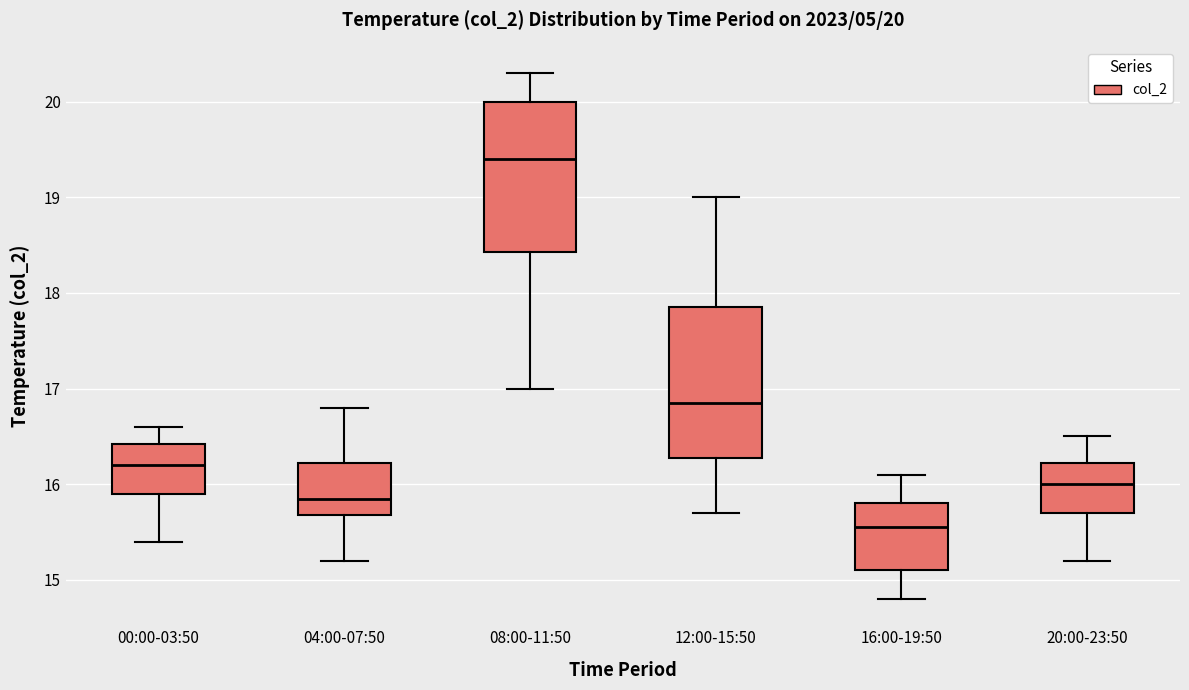

Which box's median line is the highest?

08:00-11:50